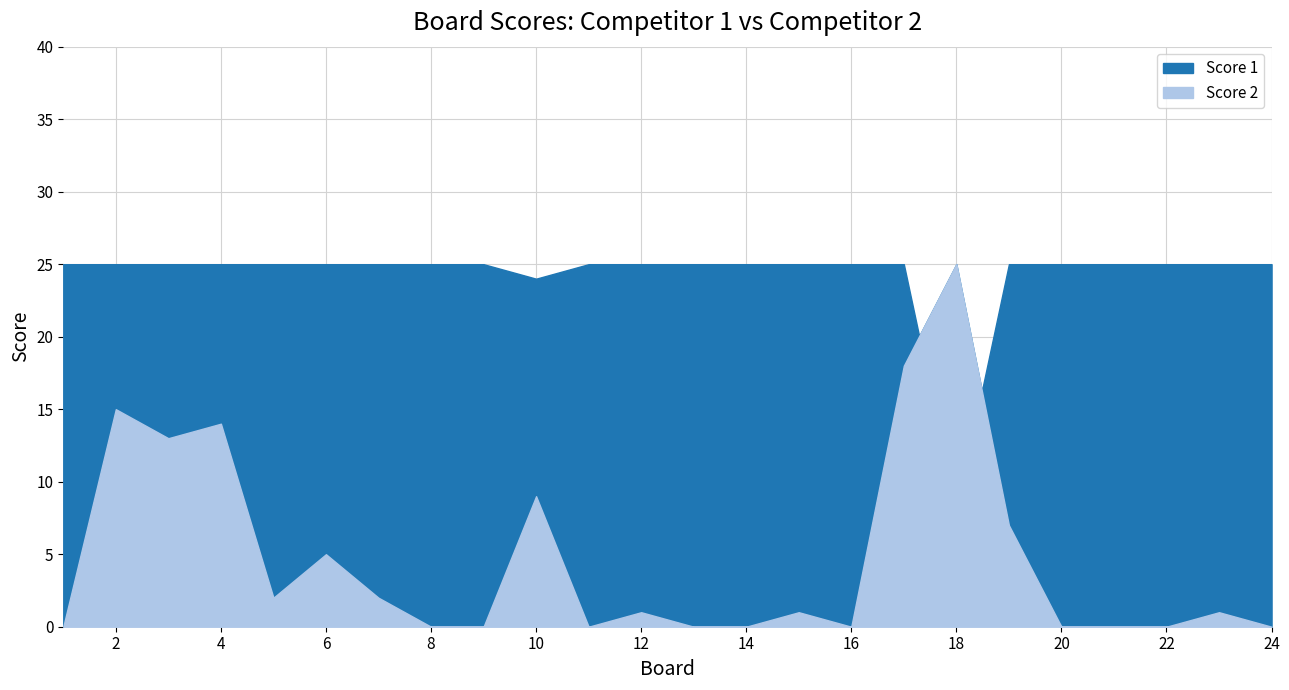

In Score 2, how many points are higher than both neighbors (excluding endpoints)?

8